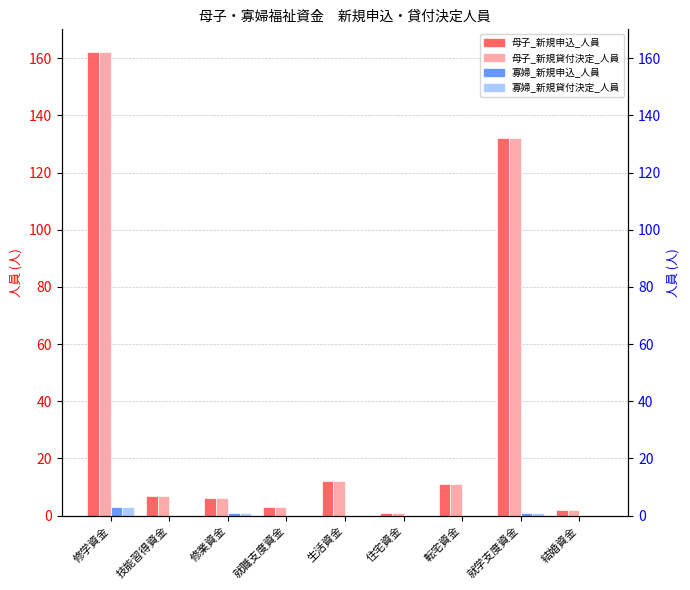

True or false: 母子_新規申込_人員 has a value of 132 at 就学支度資金.

True